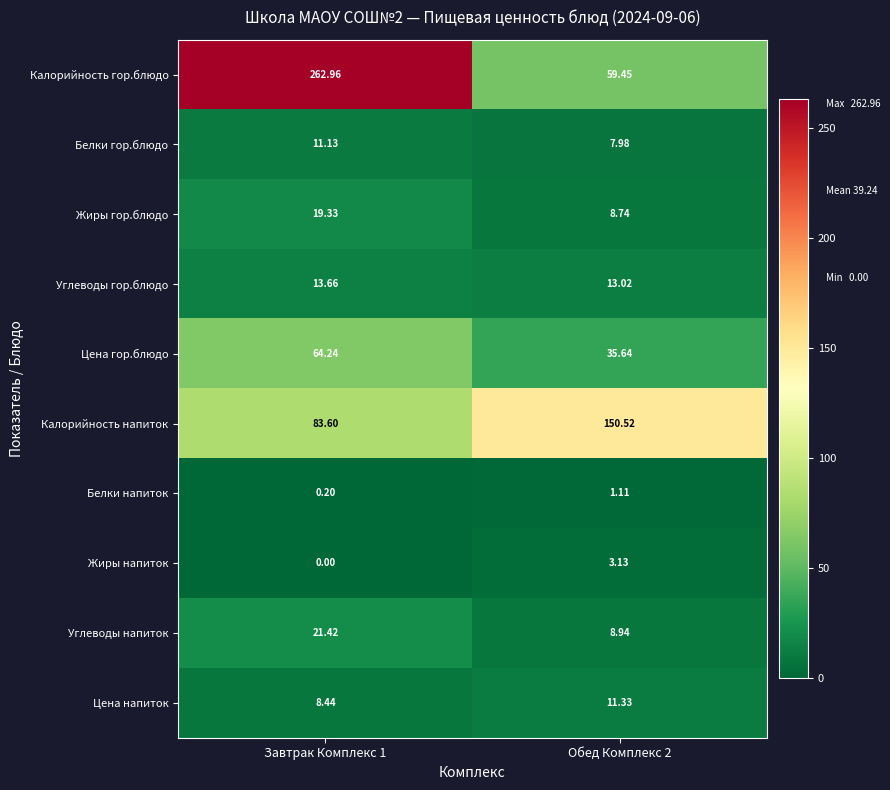

Between Завтрак Комплекс 1 and Обед Комплекс 2, which series saw the biggest shift?

Калорийность гор.блюдо